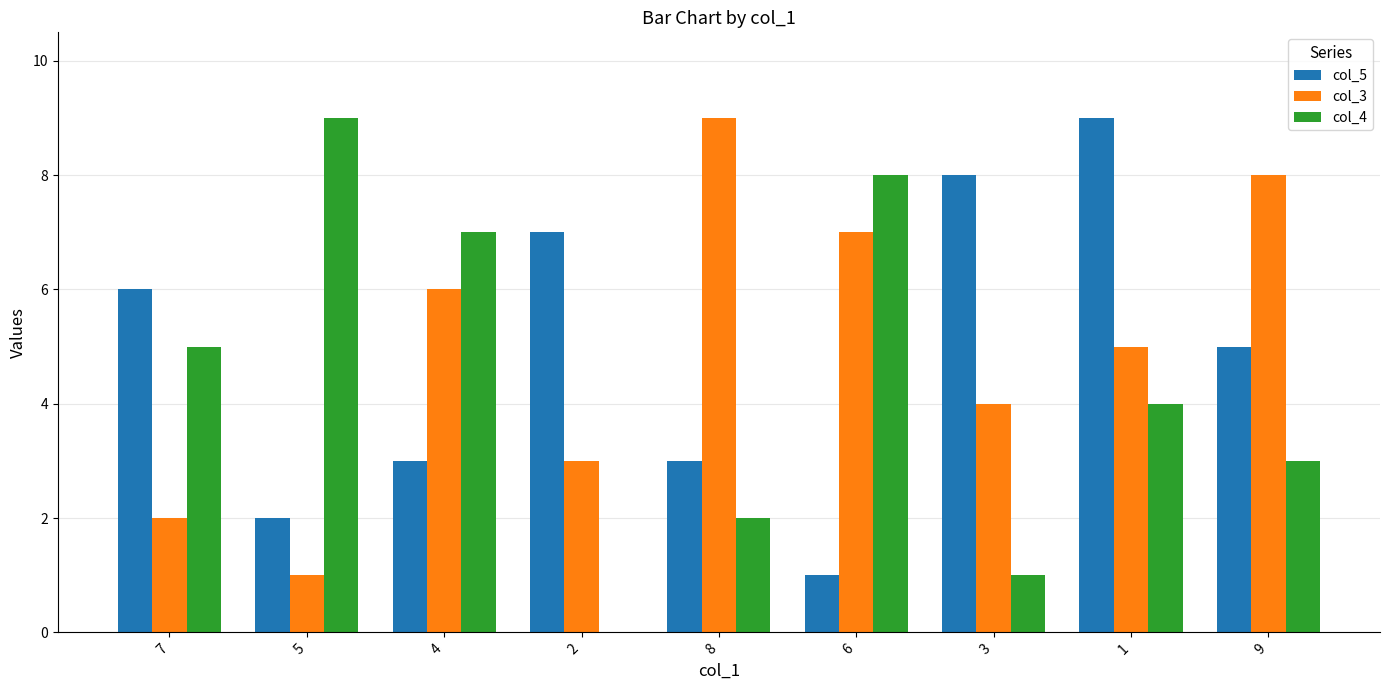

What is the total value across all series at 7?

13